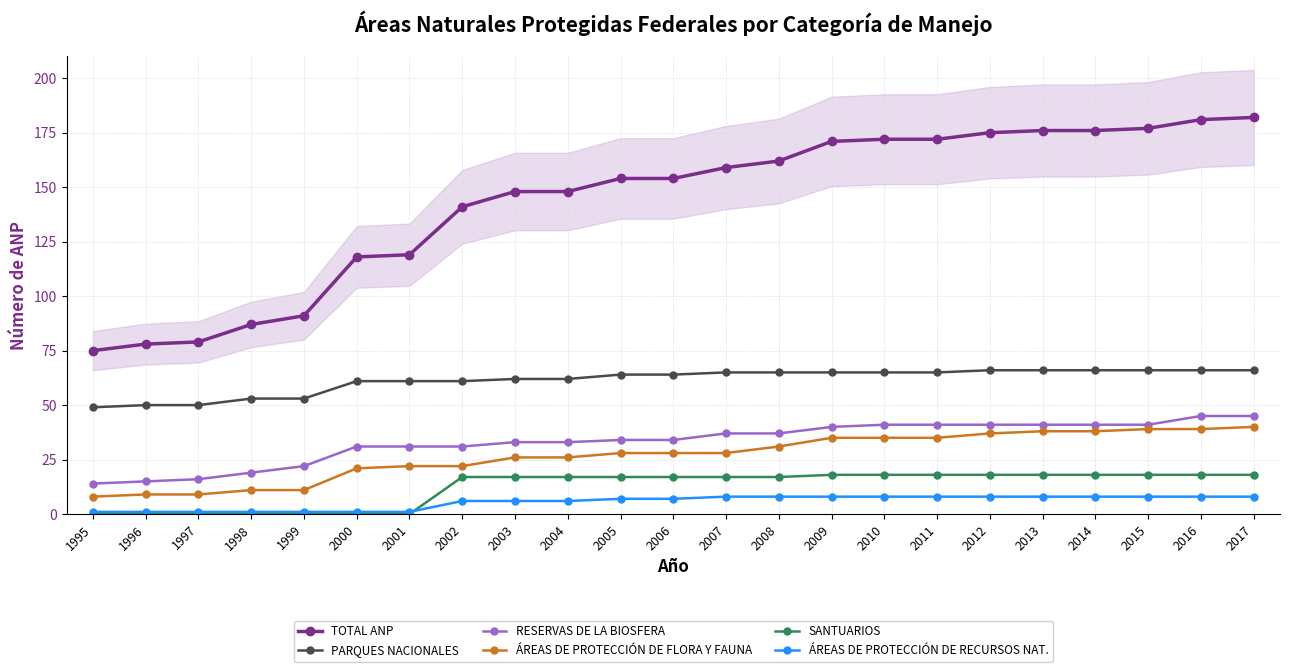

Reading left to right, list all the values displayed in this chart.

TOTAL ANP: 1995=75	1996=78	1997=79	1998=87	1999=91	2000=118	2001=119	2002=141	2003=148	2004=148	2005=154	2006=154	2007=159	2008=162	2009=171	2010=172	2011=172	2012=175	2013=176	2014=176	2015=177	2016=181	2017=182
PARQUES NACIONALES: 1995=49	1996=50	1997=50	1998=53	1999=53	2000=61	2001=61	2002=61	2003=62	2004=62	2005=64	2006=64	2007=65	2008=65	2009=65	2010=65	2011=65	2012=66	2013=66	2014=66	2015=66	2016=66	2017=66
RESERVAS DE LA BIOSFERA: 1995=14	1996=15	1997=16	1998=19	1999=22	2000=31	2001=31	2002=31	2003=33	2004=33	2005=34	2006=34	2007=37	2008=37	2009=40	2010=41	2011=41	2012=41	2013=41	2014=41	2015=41	2016=45	2017=45
ÁREAS DE PROTECCIÓN DE FLORA Y FAUNA: 1995=8	1996=9	1997=9	1998=11	1999=11	2000=21	2001=22	2002=22	2003=26	2004=26	2005=28	2006=28	2007=28	2008=31	2009=35	2010=35	2011=35	2012=37	2013=38	2014=38	2015=39	2016=39	2017=40
SANTUARIOS: 1995=0	1996=0	1997=0	1998=0	1999=0	2000=0	2001=0	2002=17	2003=17	2004=17	2005=17	2006=17	2007=17	2008=17	2009=18	2010=18	2011=18	2012=18	2013=18	2014=18	2015=18	2016=18	2017=18
ÁREAS DE PROTECCIÓN DE RECURSOS NAT.: 1995=1	1996=1	1997=1	1998=1	1999=1	2000=1	2001=1	2002=6	2003=6	2004=6	2005=7	2006=7	2007=8	2008=8	2009=8	2010=8	2011=8	2012=8	2013=8	2014=8	2015=8	2016=8	2017=8